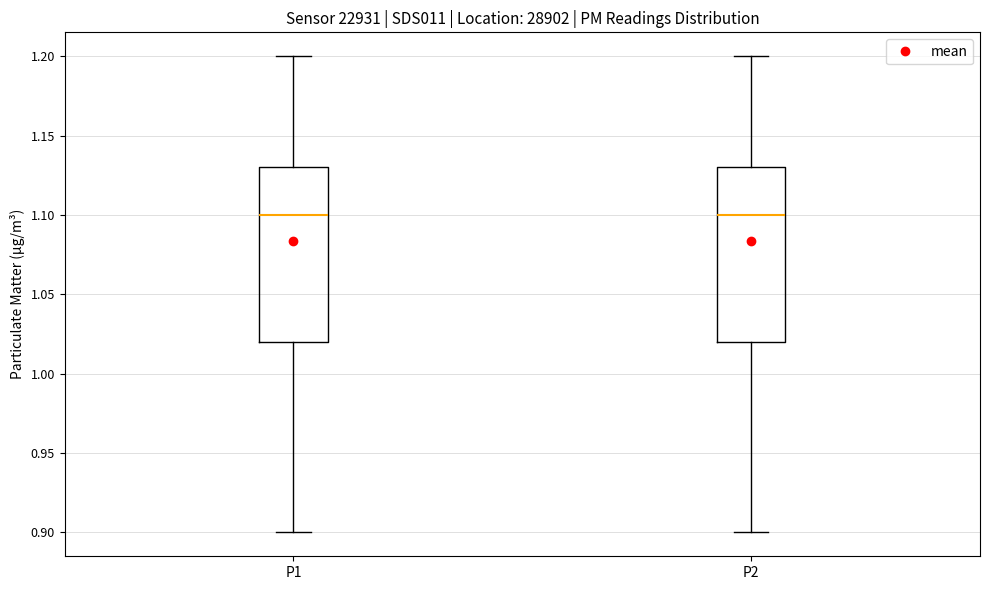

Reading left to right, transcribe this box plot: for each box, give where its median line is, the range the box spans, and where its two whiskers end, as read against the y-axis. The values are not printed on the chart, so give them approximately, as read against the axis.

P1: median 1.10, box 1.02 to 1.13, whiskers 0.90 to 1.20
P2: median 1.10, box 1.02 to 1.13, whiskers 0.90 to 1.20